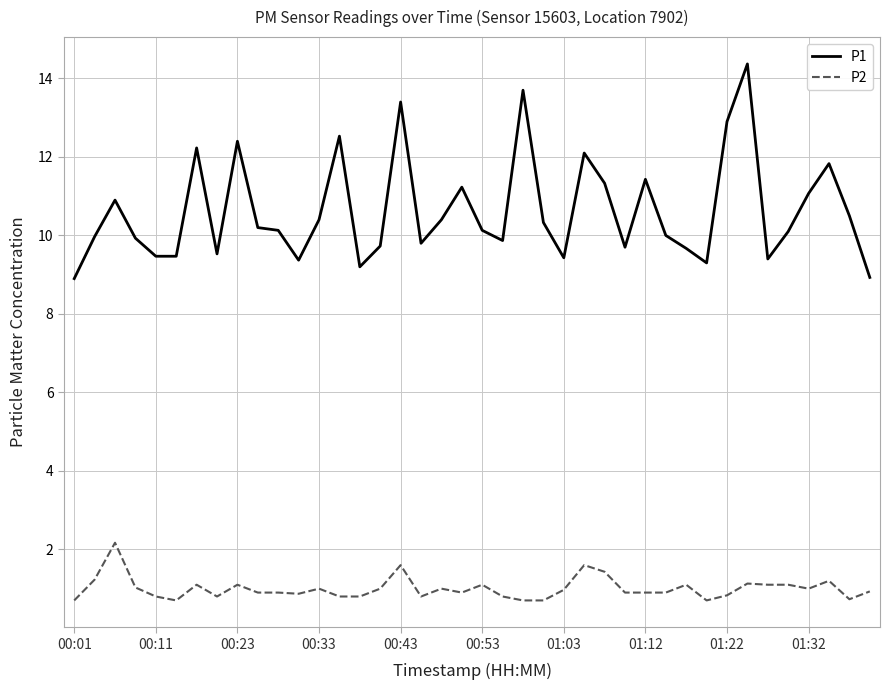

Rank the series by their maximum value, from lowest to highest.

P2, P1